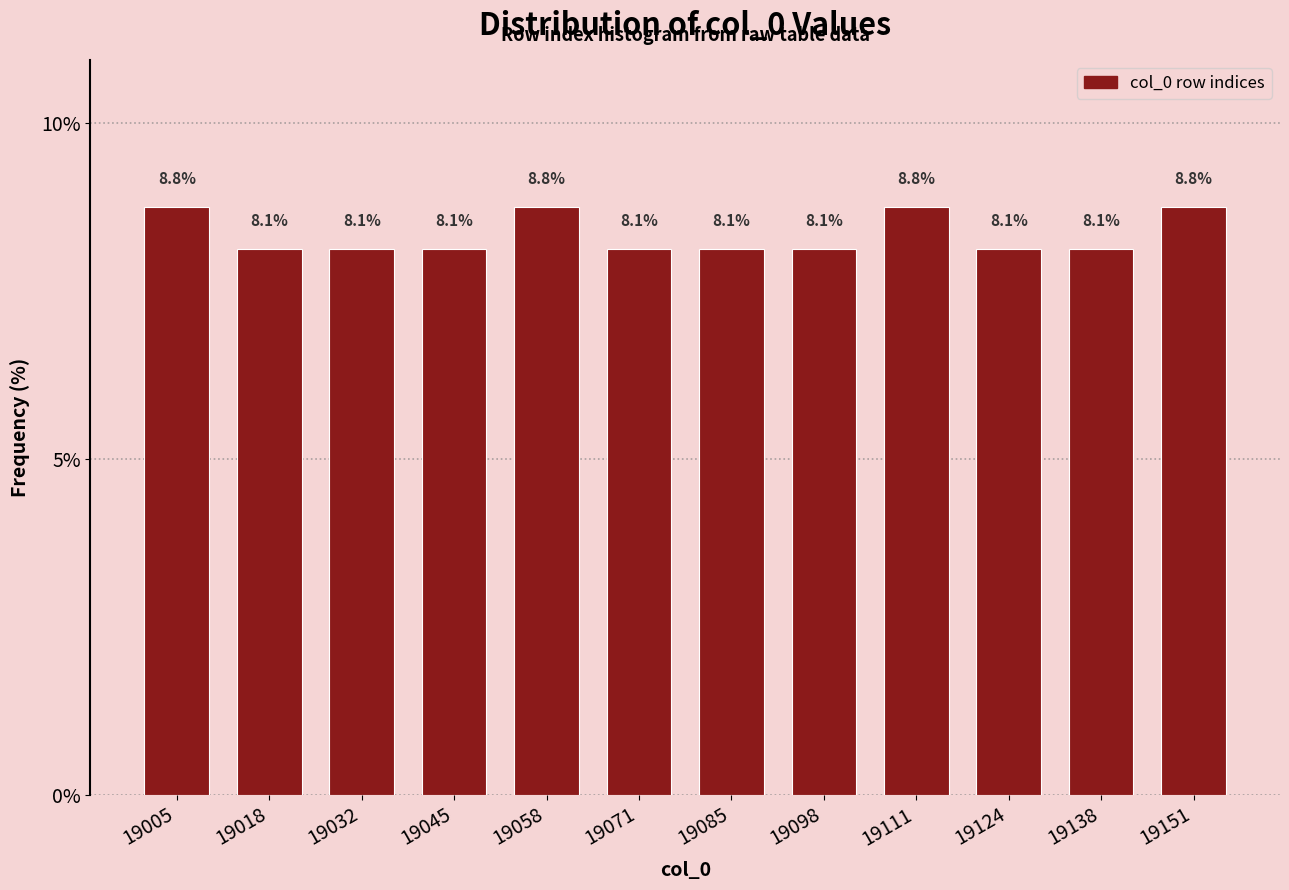

How tall is the bar that spans 19026 to 19038 on the x-axis? The bar edges are not printed on the chart, so give them approximately, as read against the axis.

8.1